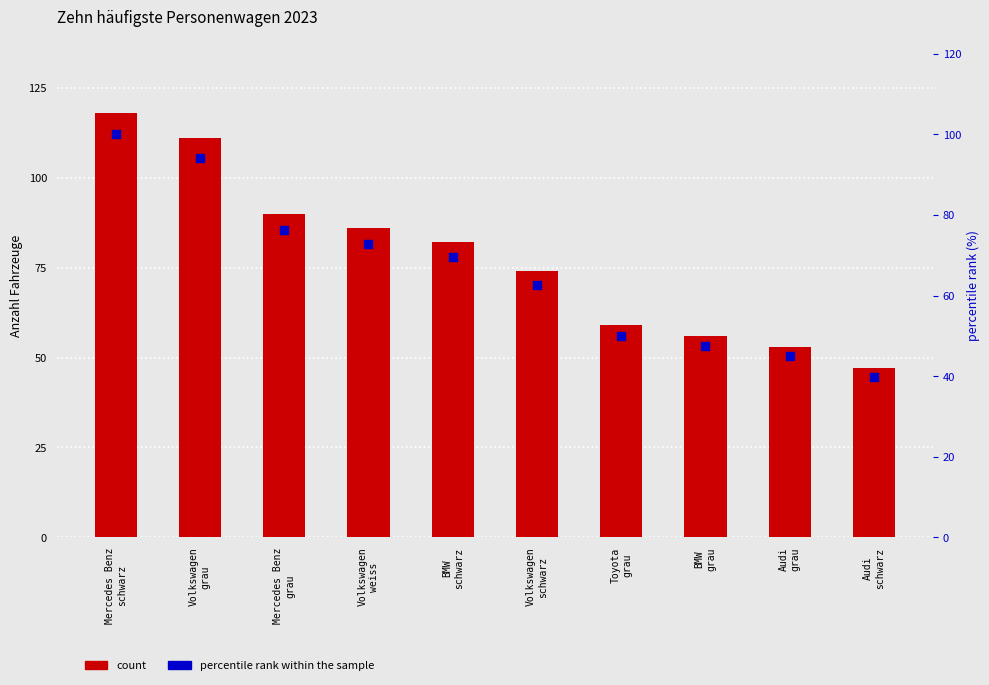

At how many categories does at least one series exceed 45?

10